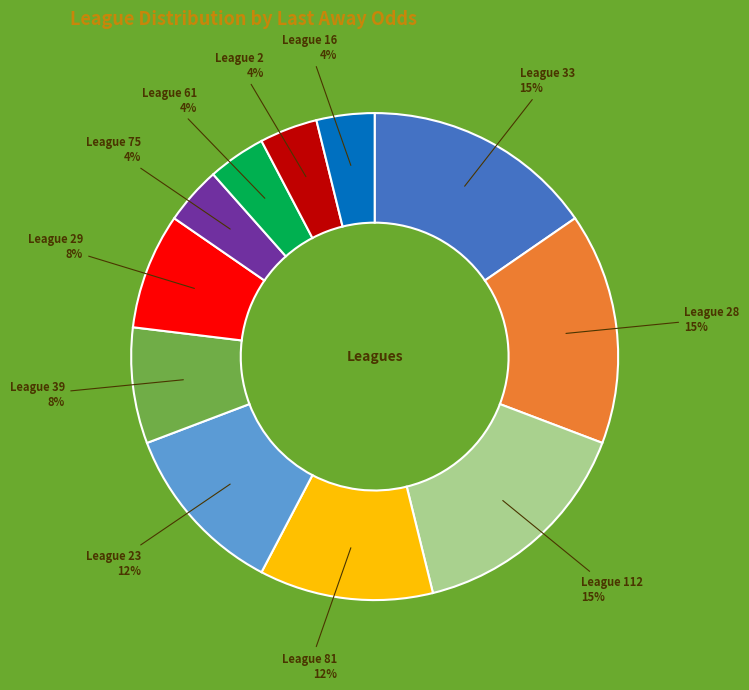

Is there a majority slice in this chart?

No